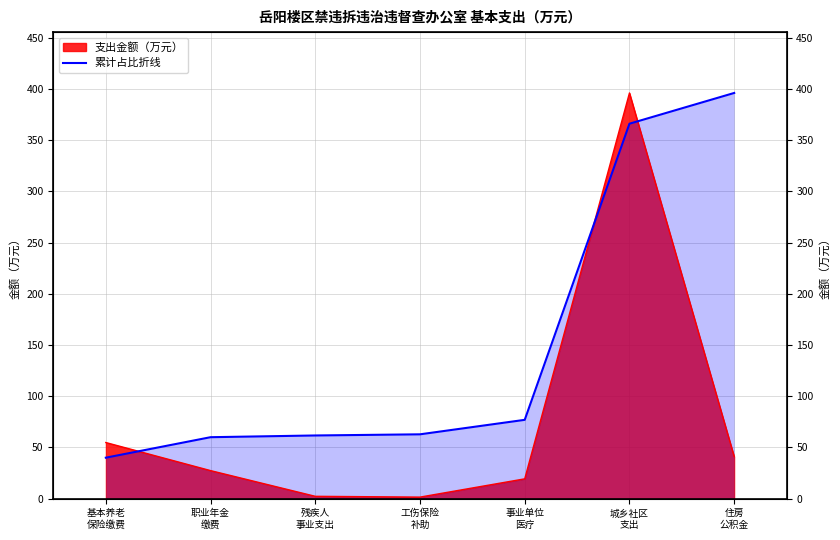

What position from the right is 职业年金
缴费?

6